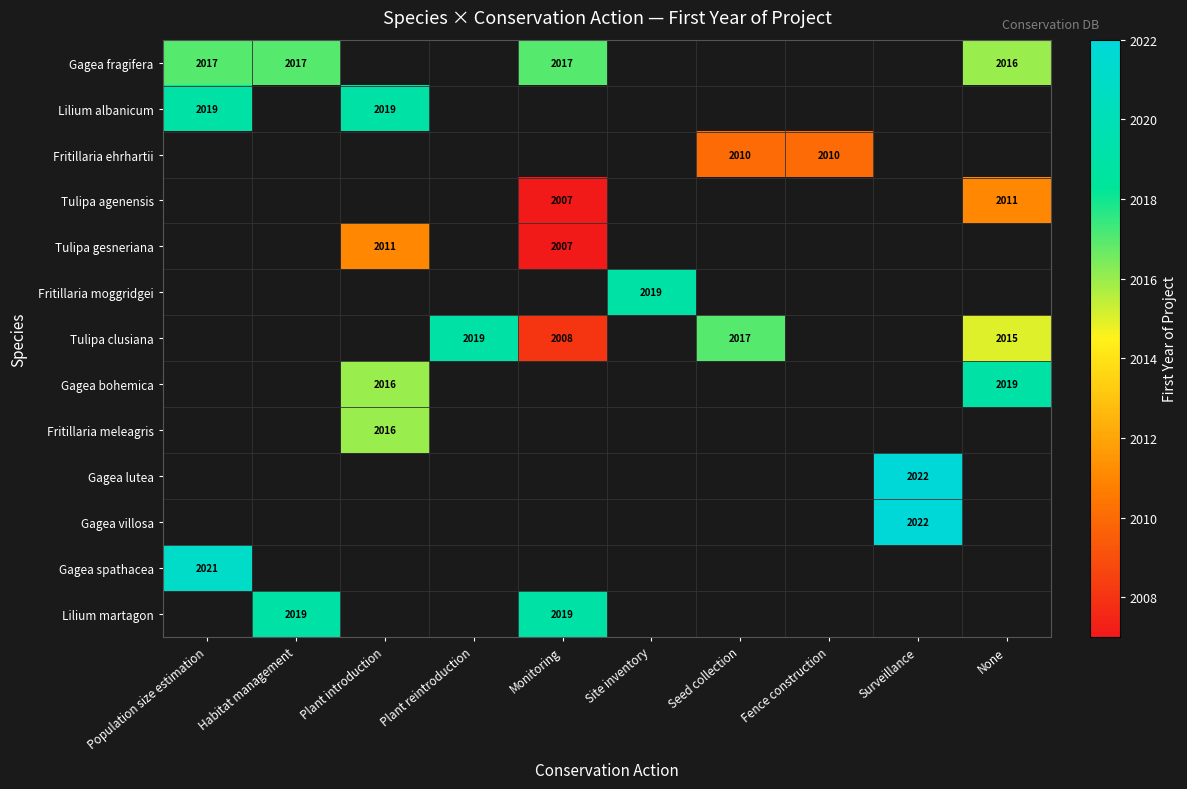

Which category has the lowest value across all series?

Monitoring